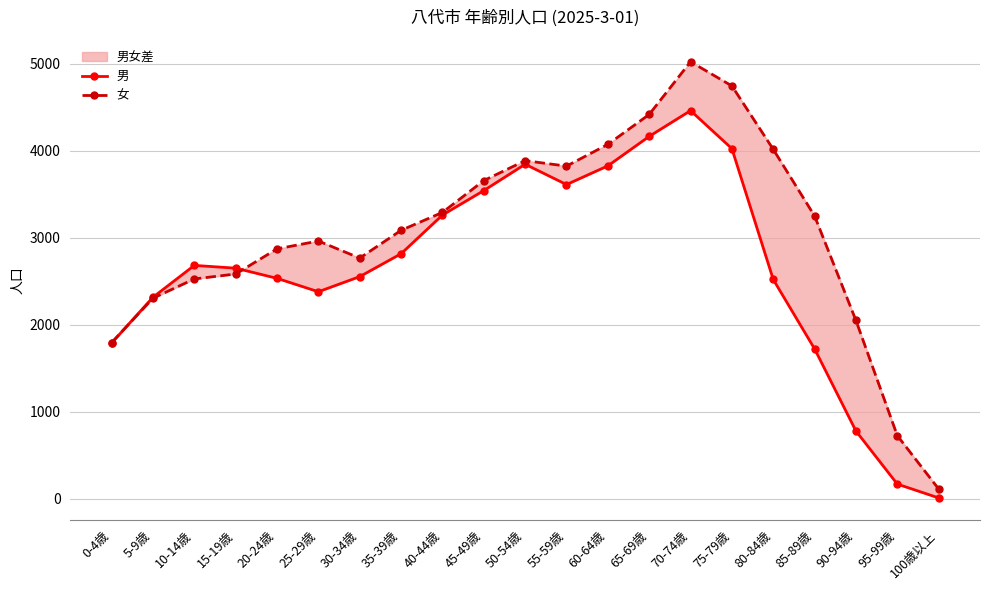

Which series has the largest total across all categories?

女